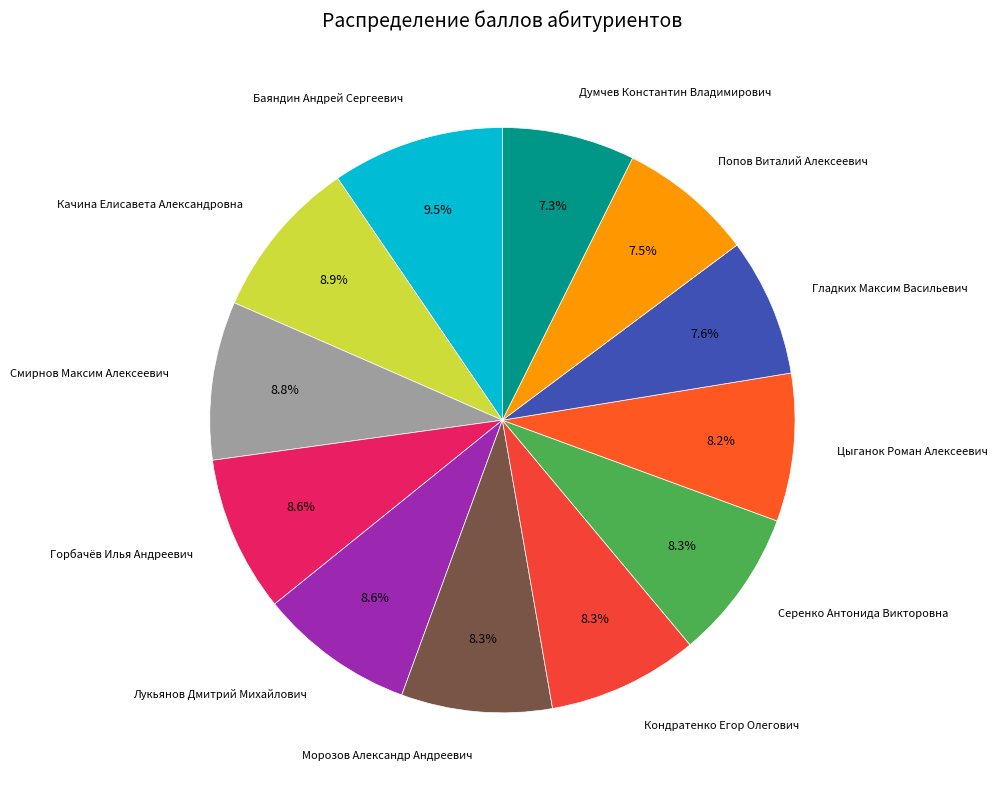

What is the smallest slice in the pie chart?

Думчев Константин Владимирович